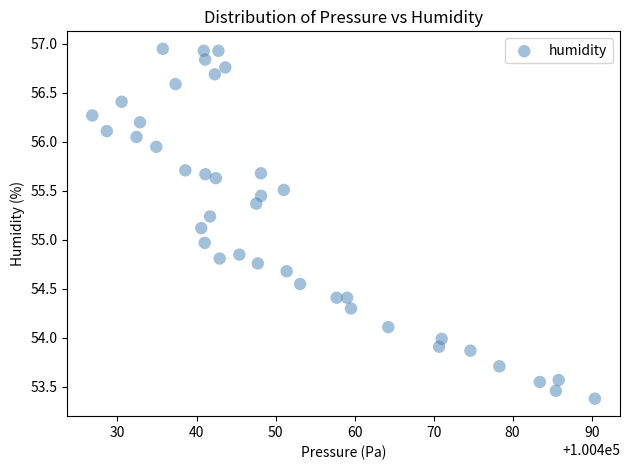

What is the range of Y values (max minus min)?

3.6